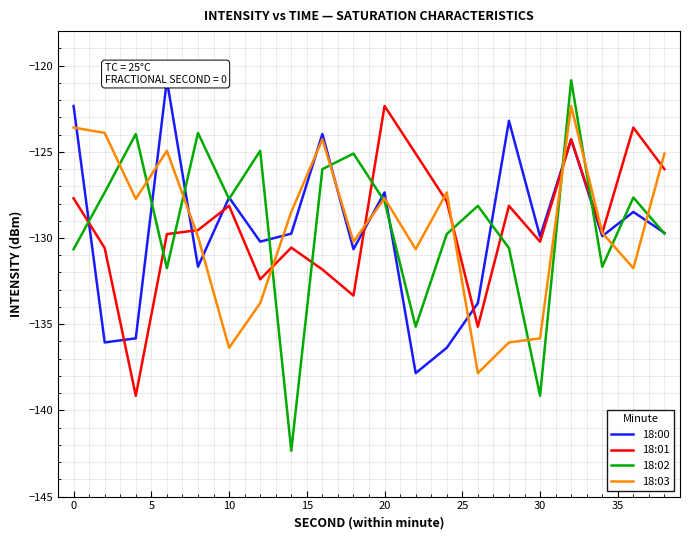

Which series has the widest spread of values?

18:02